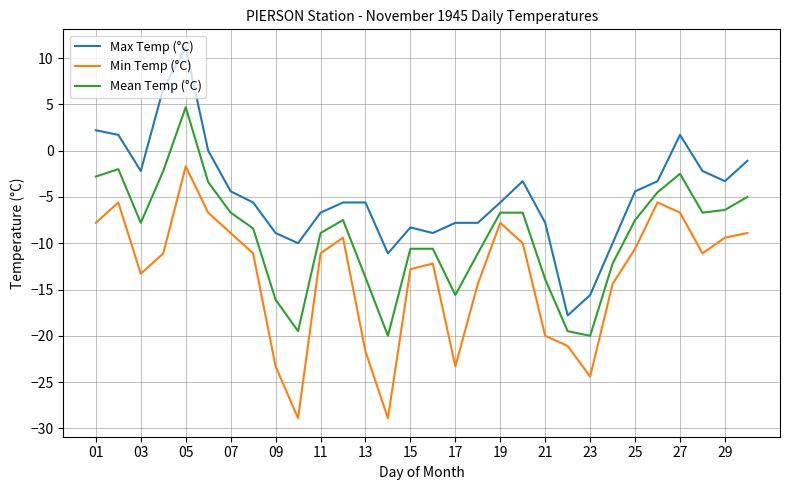

What is the maximum value for Min Temp (°C)?

-1.7